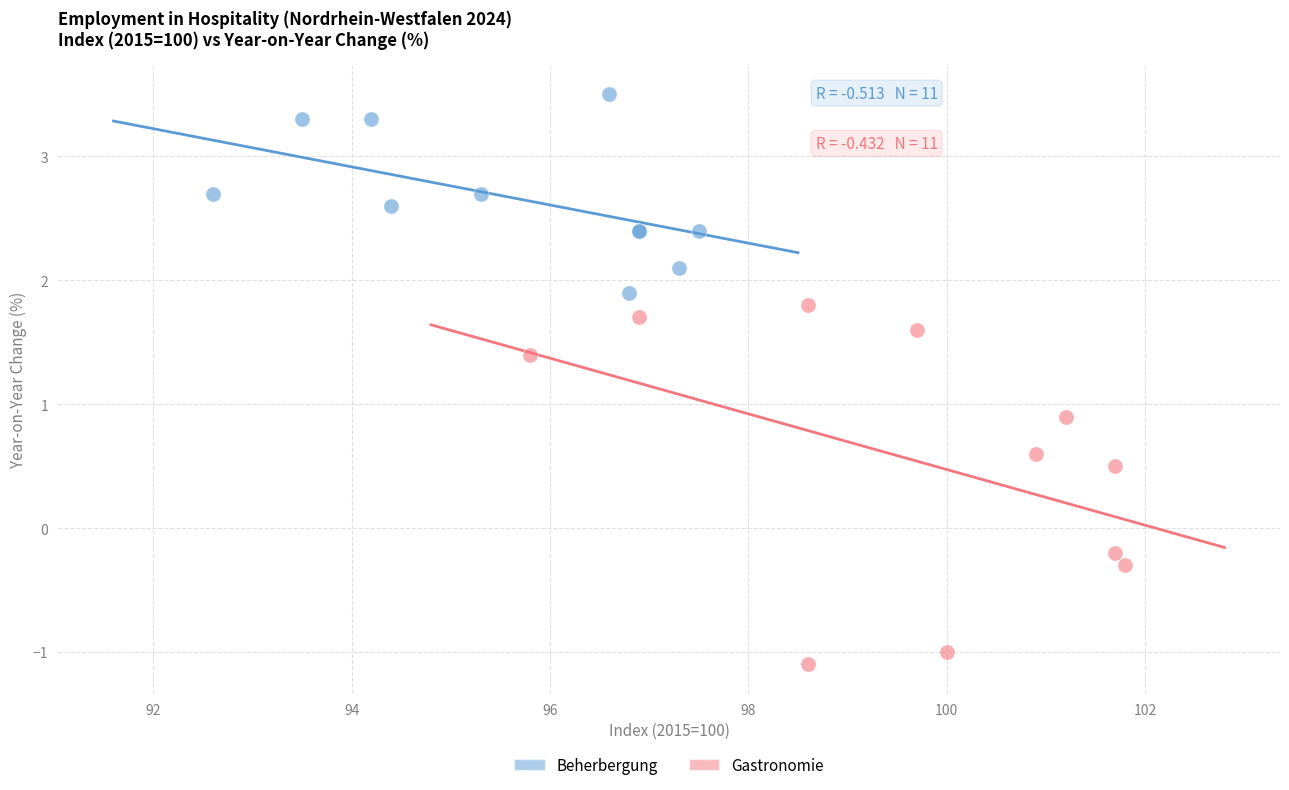

Which series has the widest spread of Y values?

Gastronomie